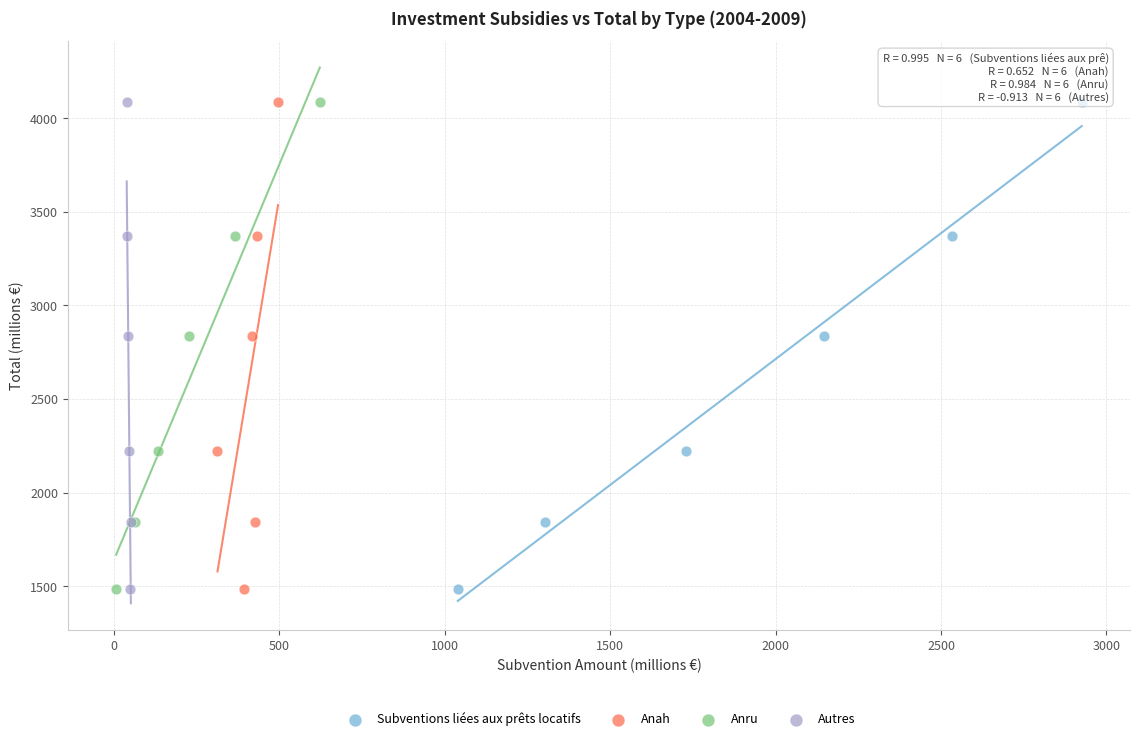

What are all the series names shown in the legend?

Subventions liées aux prêts locatifs, Anah, Anru, Autres